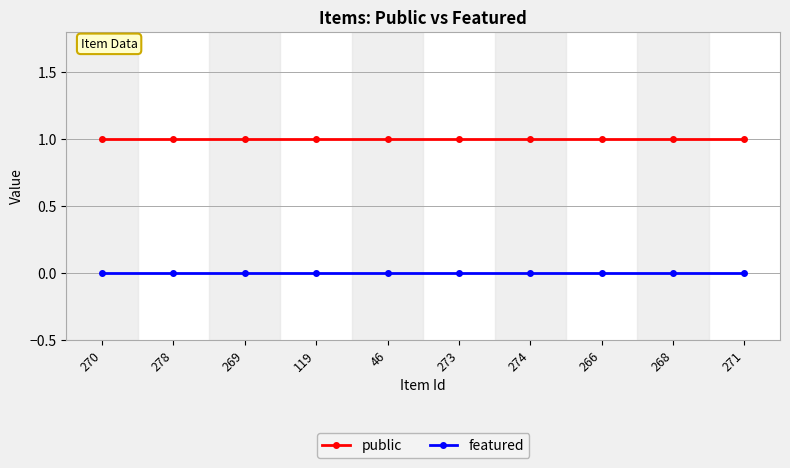

Is the value of public at 268 greater than the value of featured at 273?

Yes